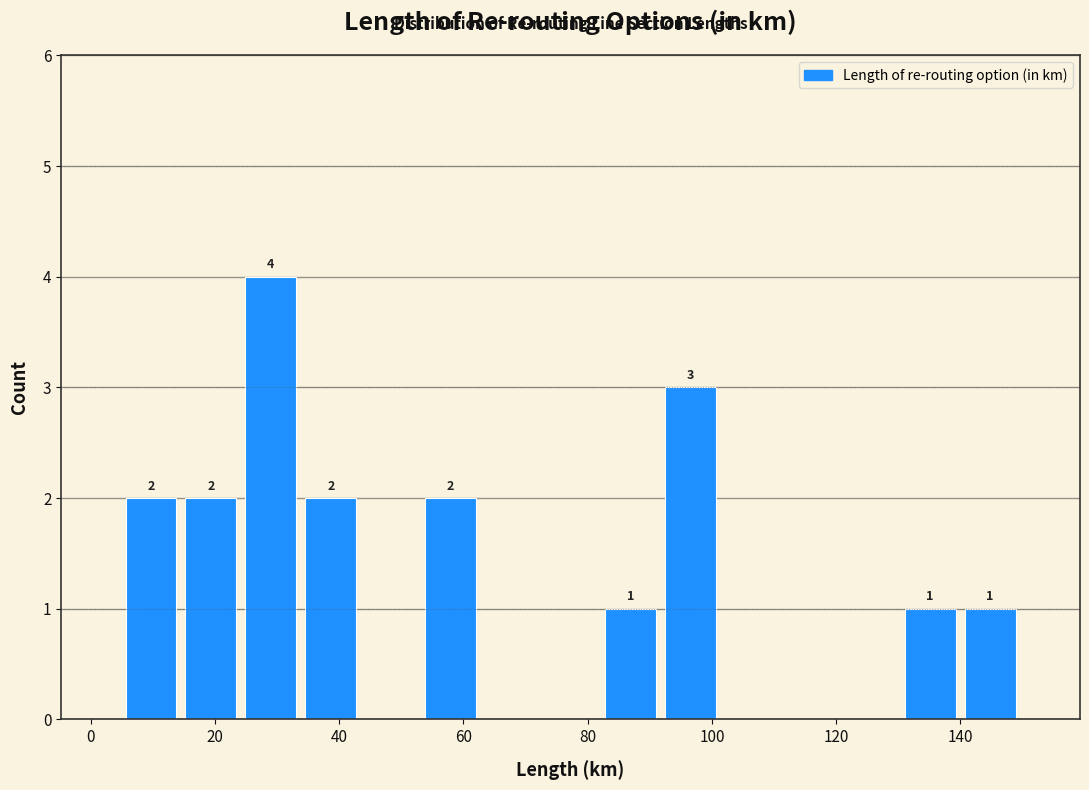

Over which range of the x-axis is the bar tallest?

24 to 34